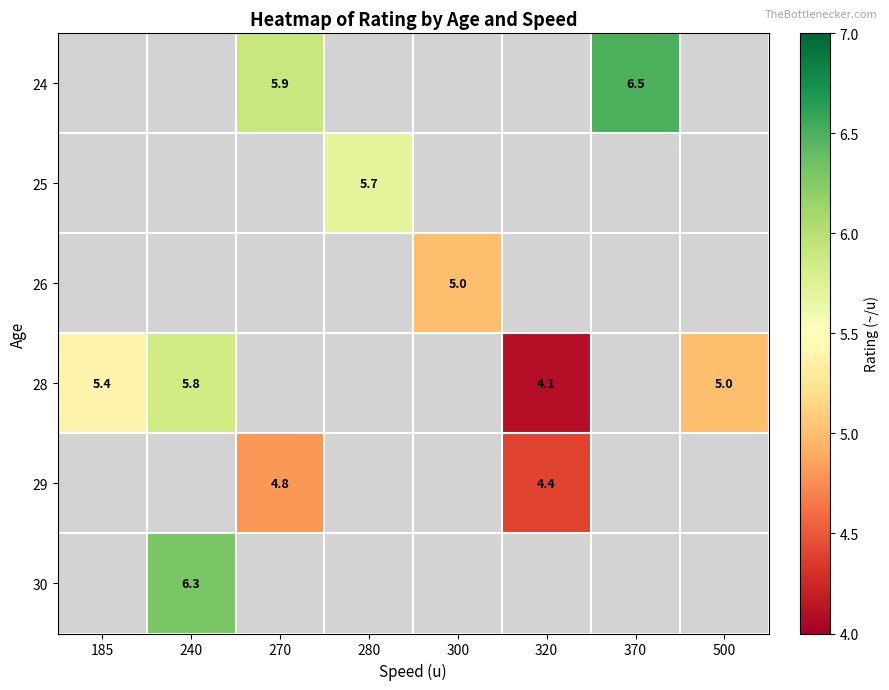

Is it true that 29 equals 4.8 at 270?

True